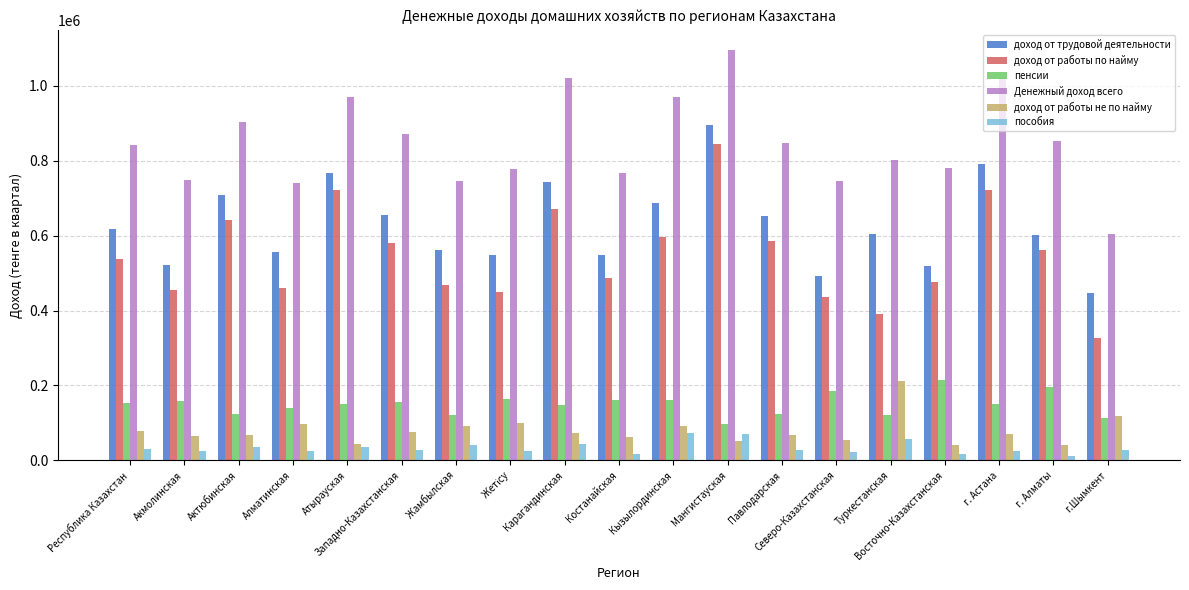

At which category is the sum across all series the highest?

Мангистауская